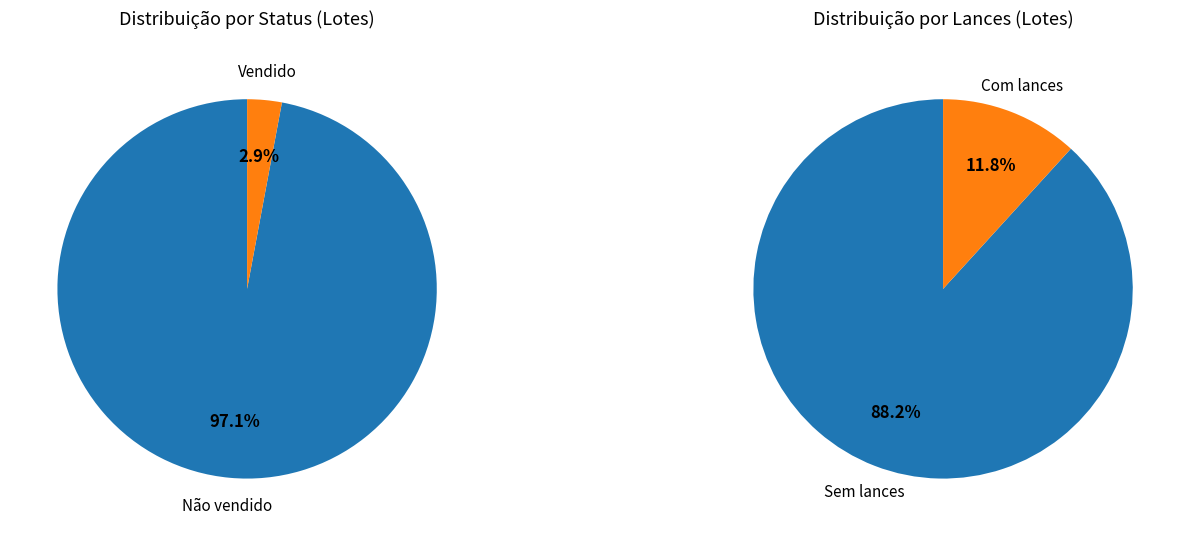

What is the change in value from Não vendido to Vendido?

-32